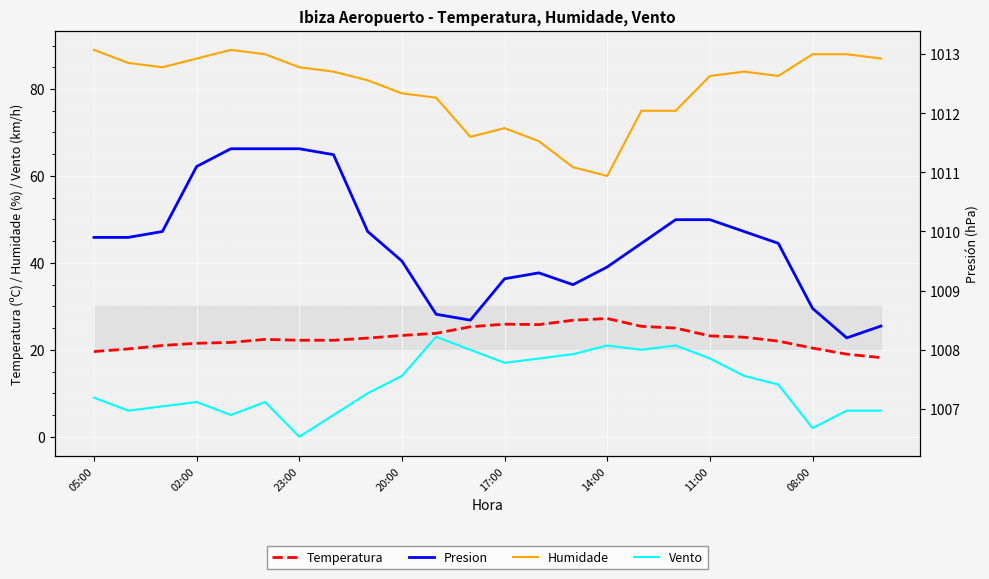

True or false: Presion has more than 2 points higher than both neighbors.

False